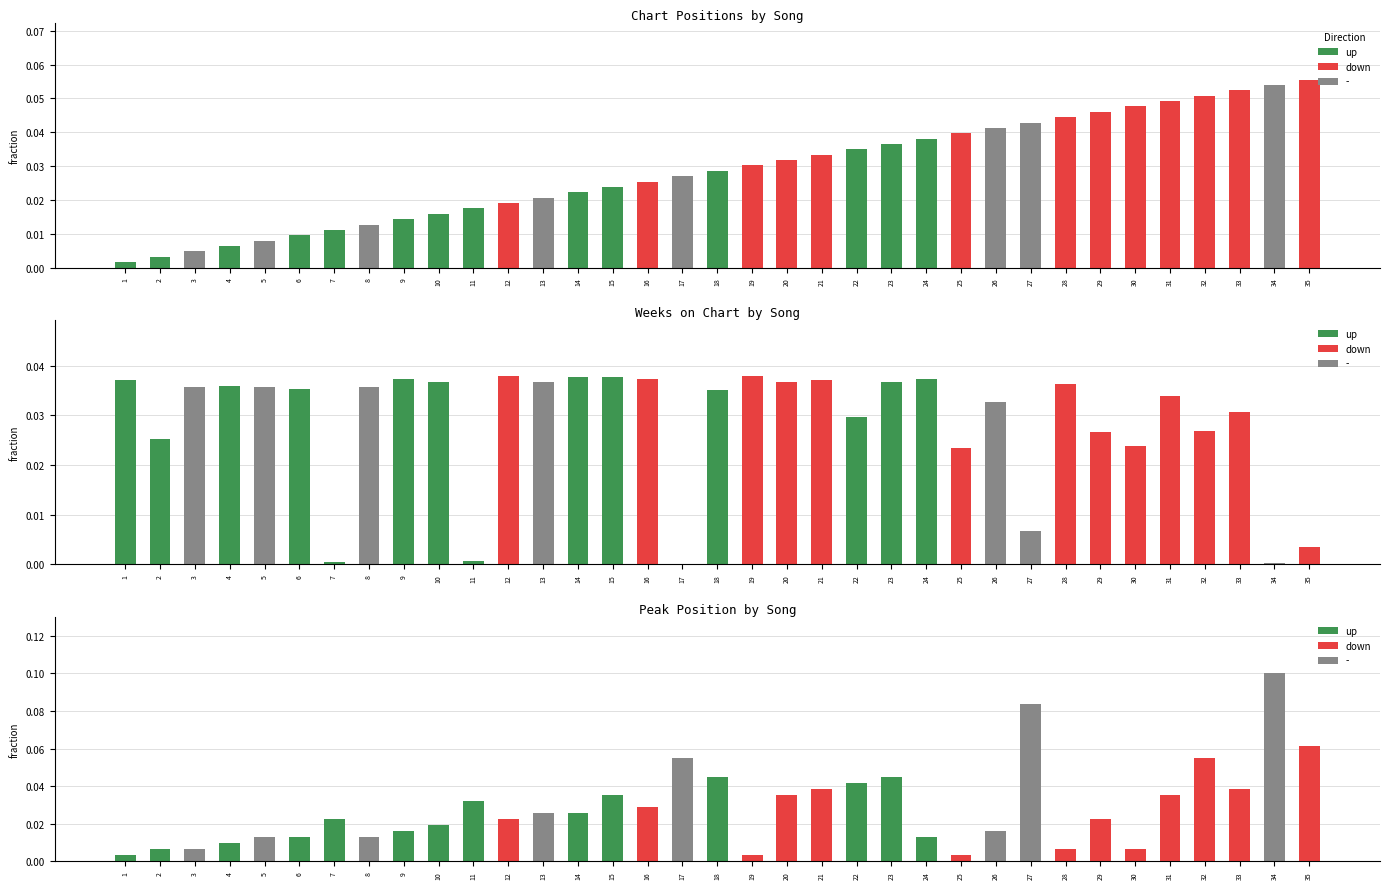

Is the value of Peak Position at 10 greater than the value of Weeks on Chart at 19?

No